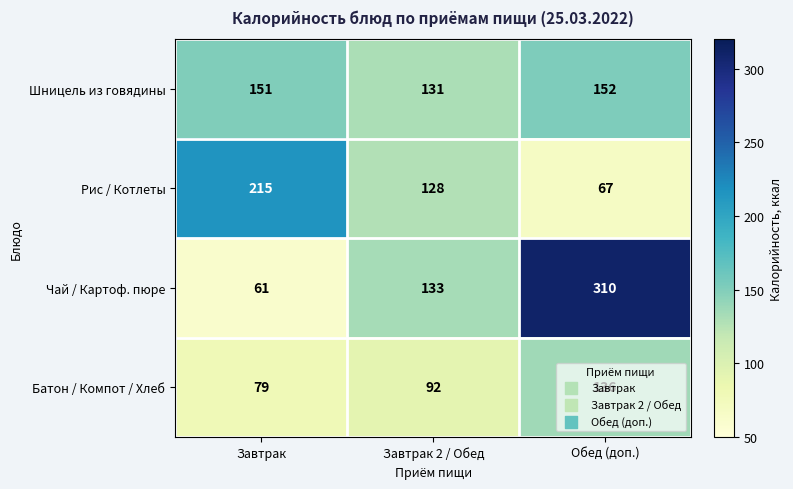

Which series changed the most between Завтрак 2 / Обед and Обед (доп.)?

Чай / Картоф. пюре